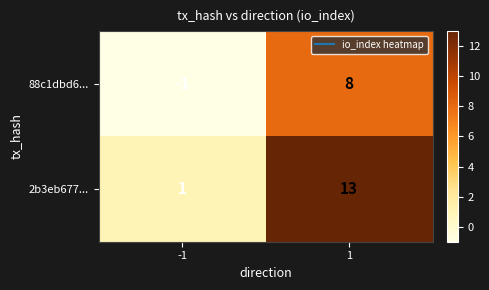

At 1, list the series in order from largest to smallest.

2b3eb677..., 88c1dbd6...